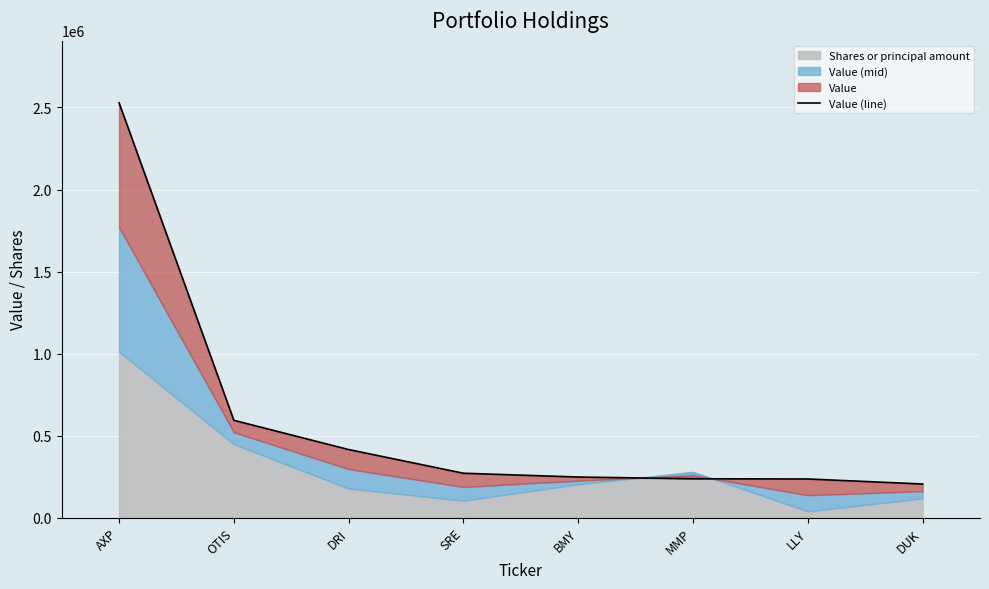

How many data points are above 270600?

3